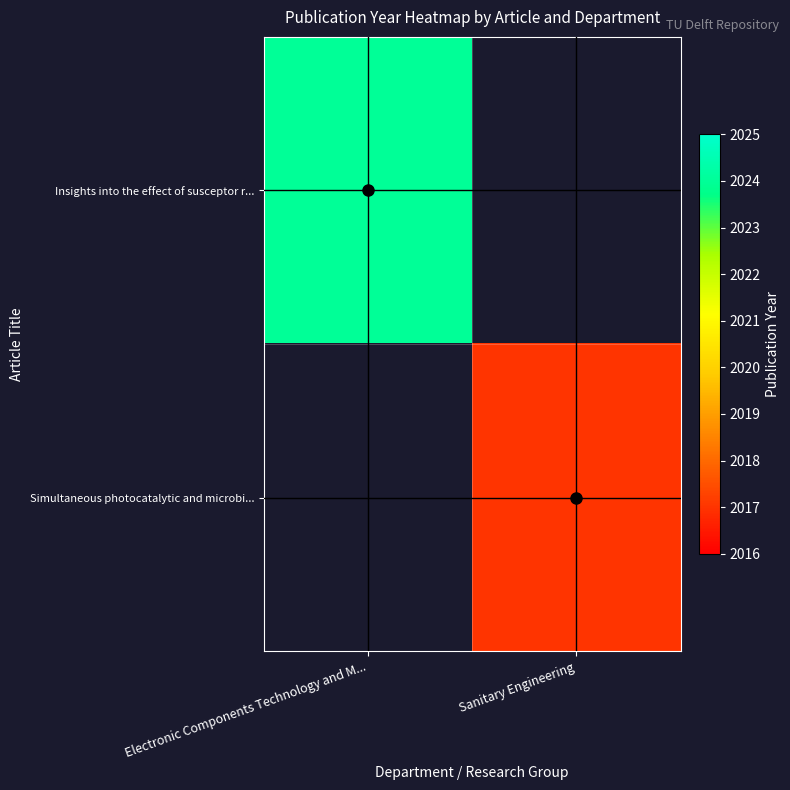

At how many categories does at least one series exceed 2022?

1